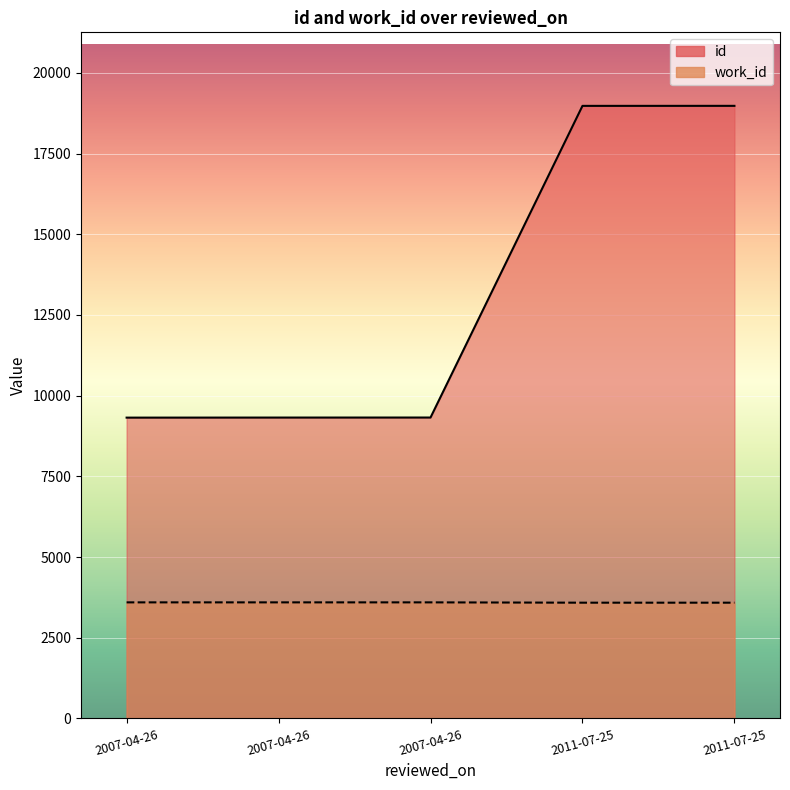

True or false: work_id has a value of 4736 at 2011-07-25.

False